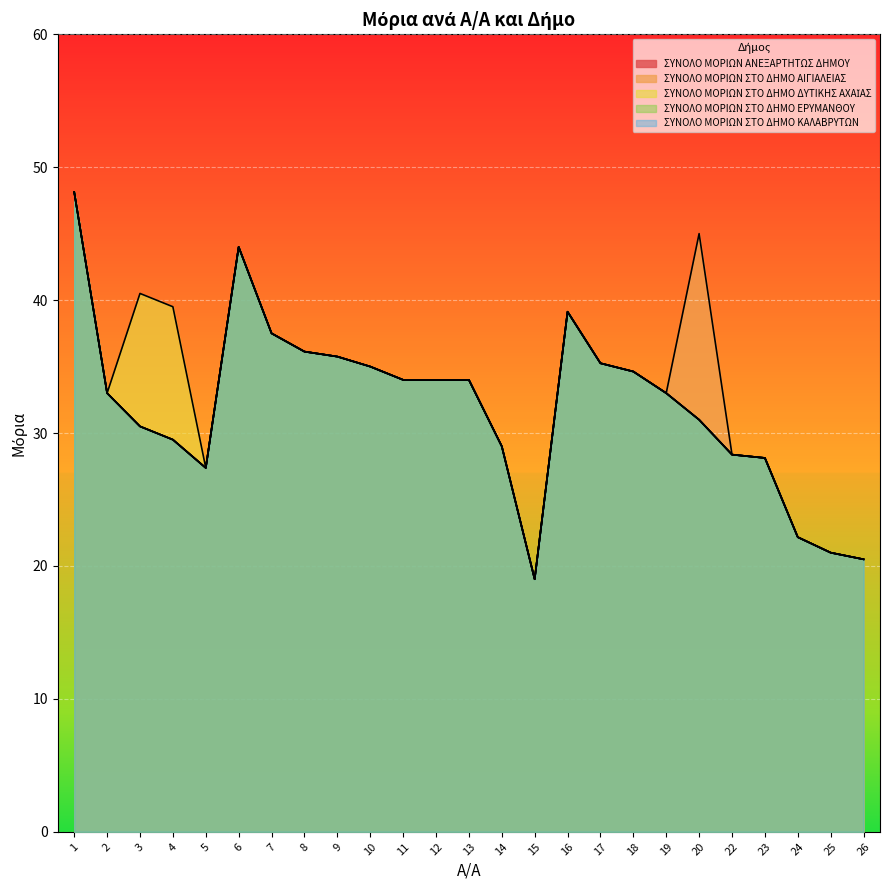

The ΣΥΝΟΛΟ ΜΟΡΙΩΝ ΣΤΟ ΔΗΜΟ ΚΑΛΑΒΡΥΤΩΝ series shows 13.5 at 9. True or false?

False